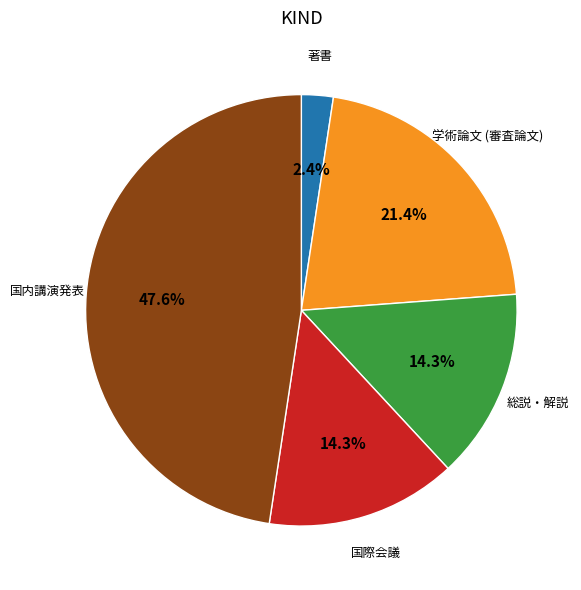

Does any single category account for the majority?

No